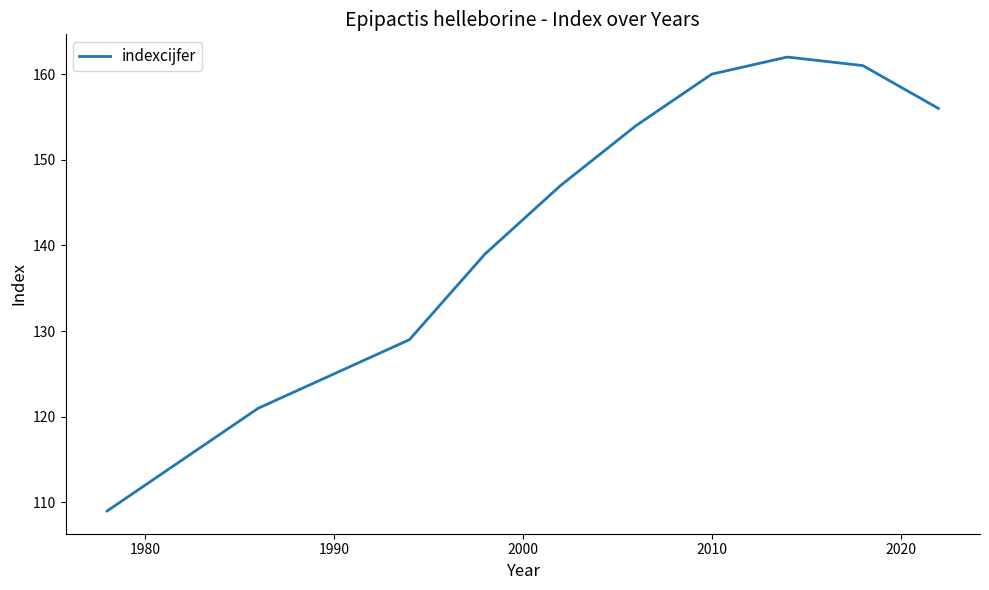

True or false: the data has more than 2 interior local peaks.

False